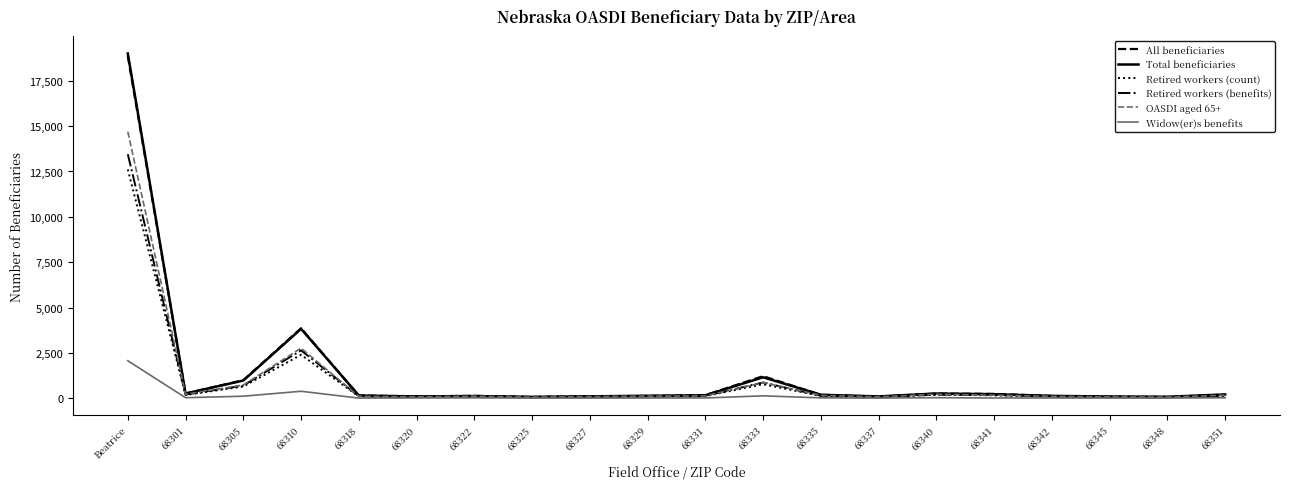

What is the lowest value of the All beneficiaries series?

69